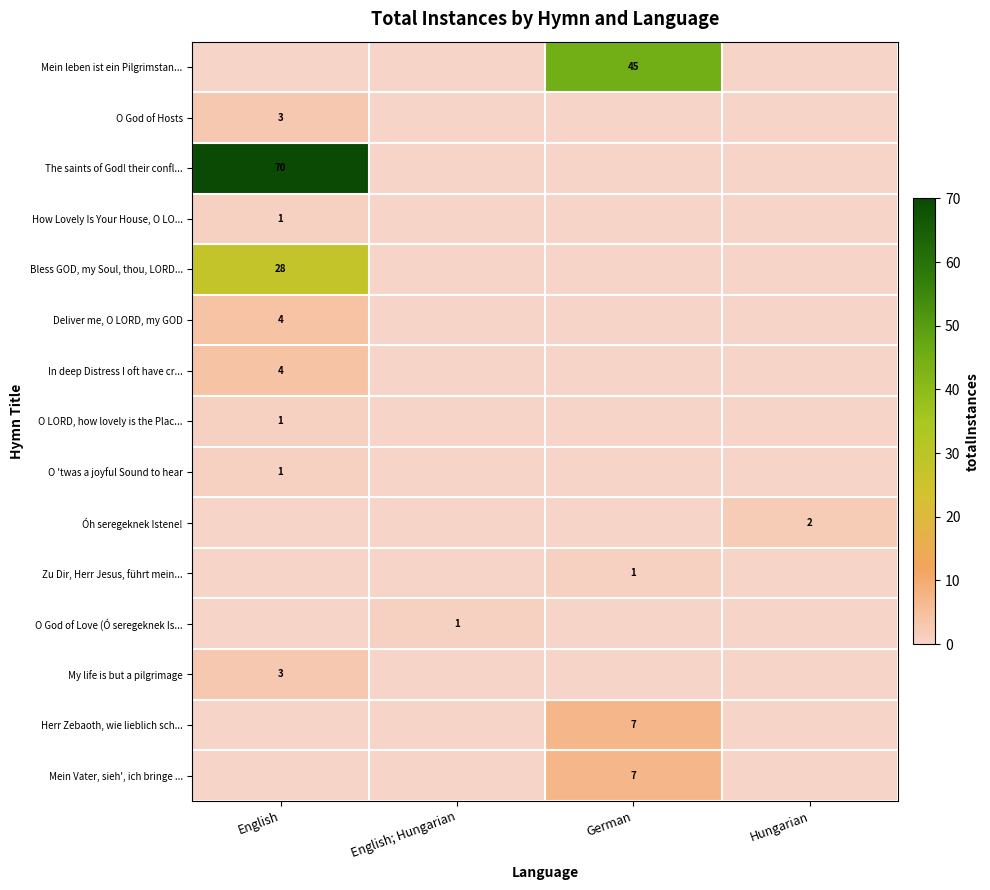

How many Mein Vater, sieh', ich bringe ... values are between 0 and 7?

4